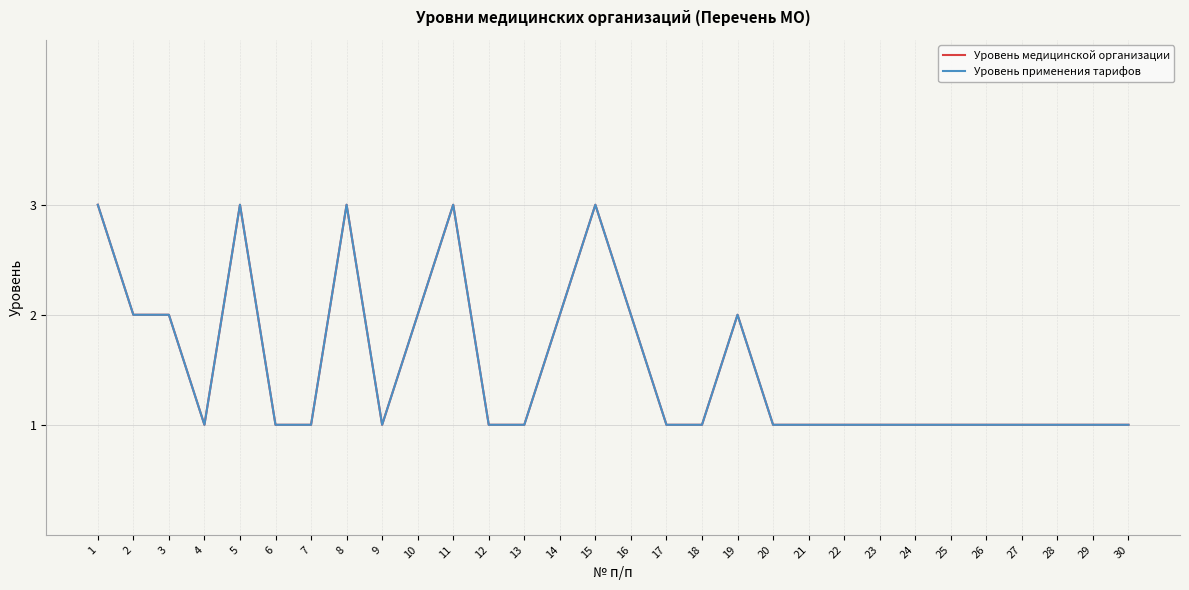

True or false: Уровень медицинской организации and Уровень применения тарифов intersect in this chart.

False